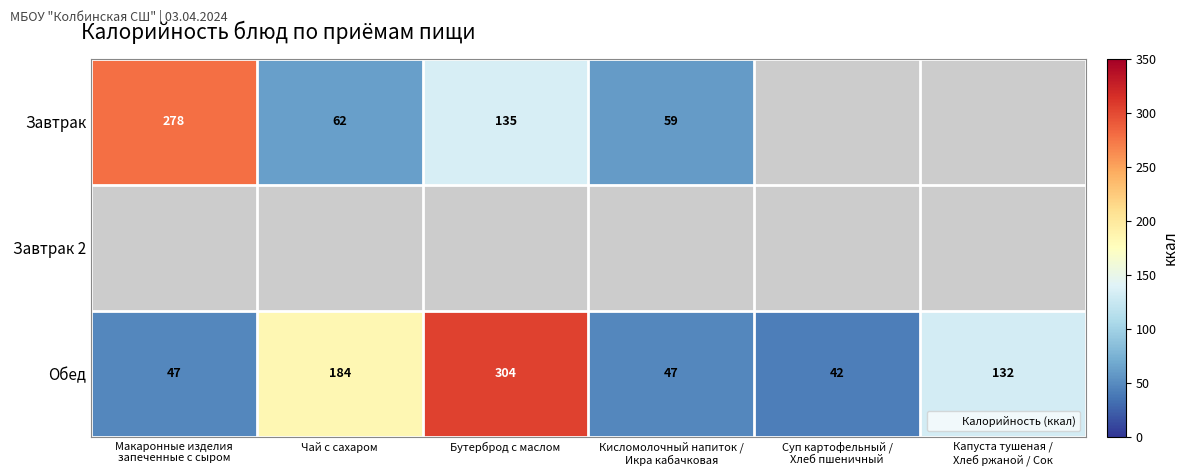

At which category is the sum across all series the highest?

Бутерброд с маслом